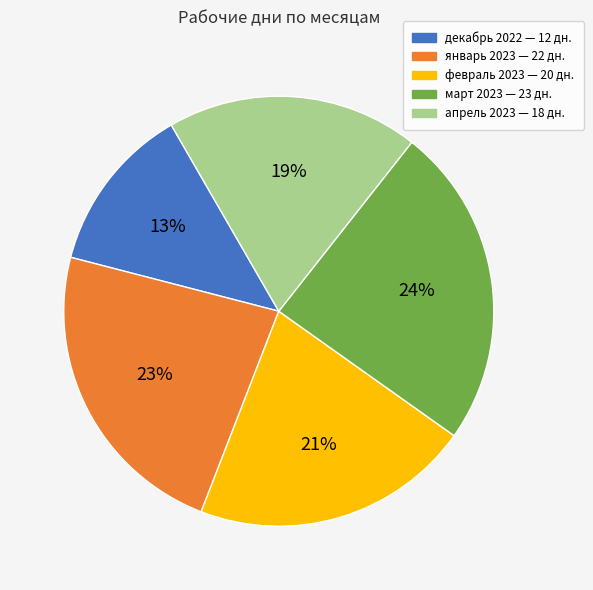

To the nearest percent, what is the difference between the март 2023 and январь 2023 slice percentages?

1%